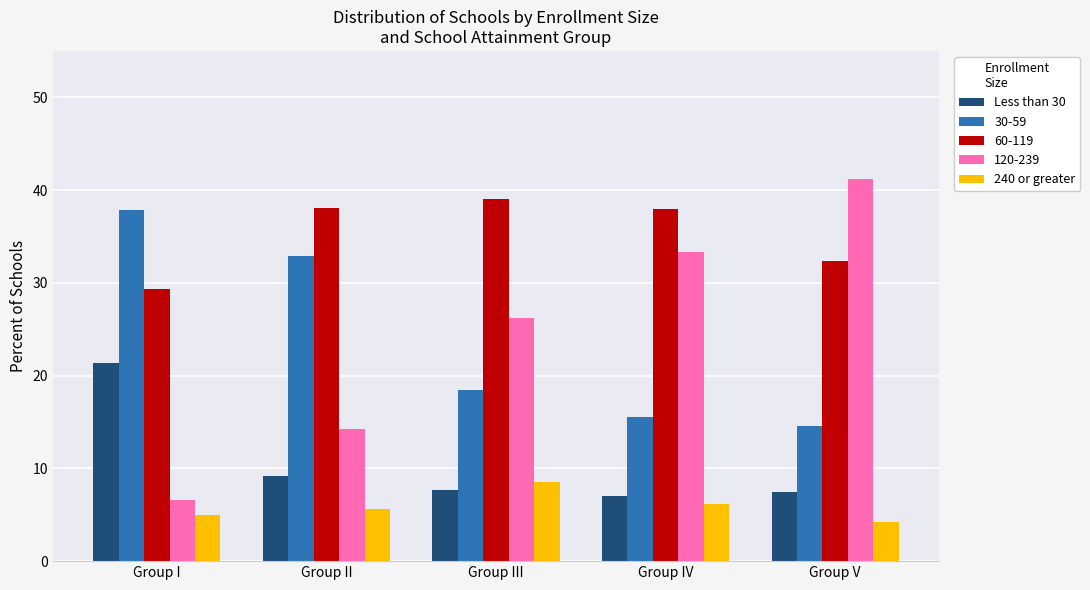

What is the label of the 2nd bar from the left?

Group II